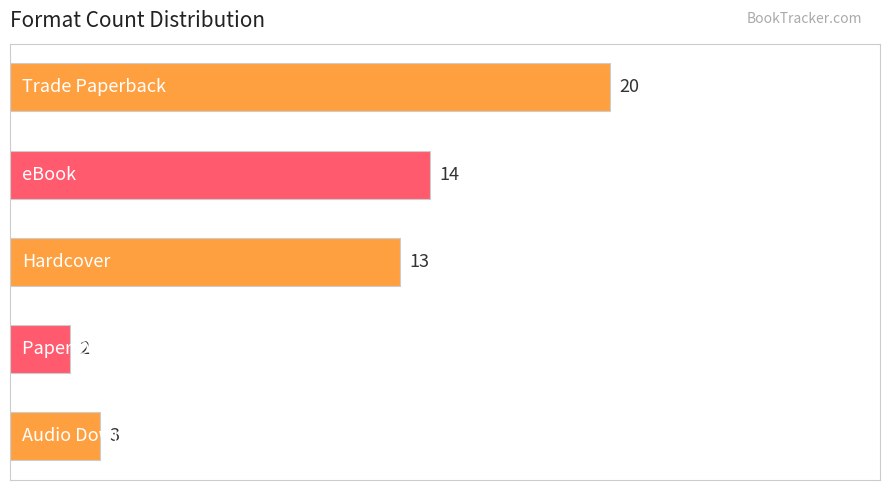

What is the minimum value shown in the chart?

2